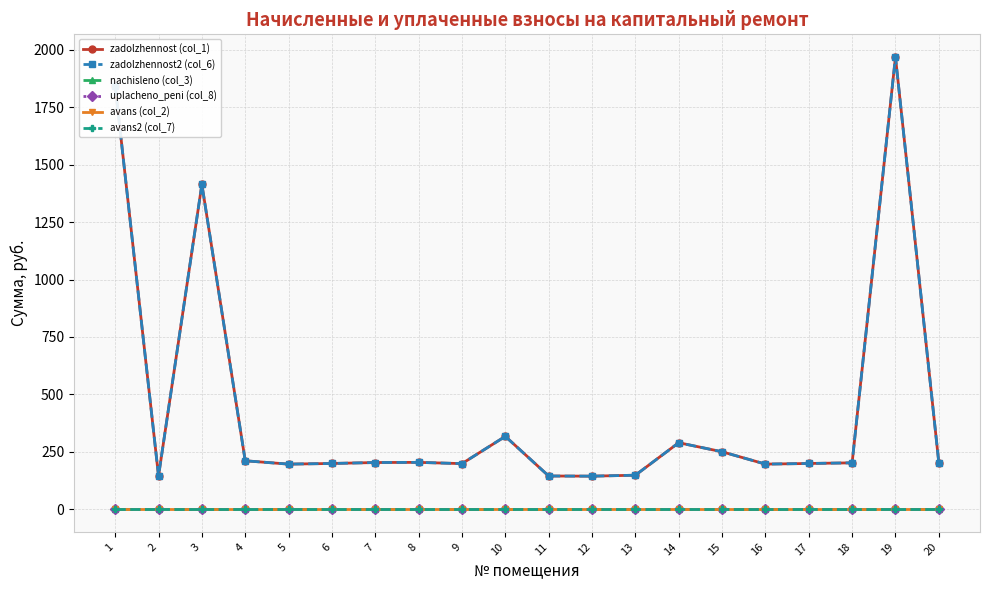

Is this an area chart (filled region under the line)?

No